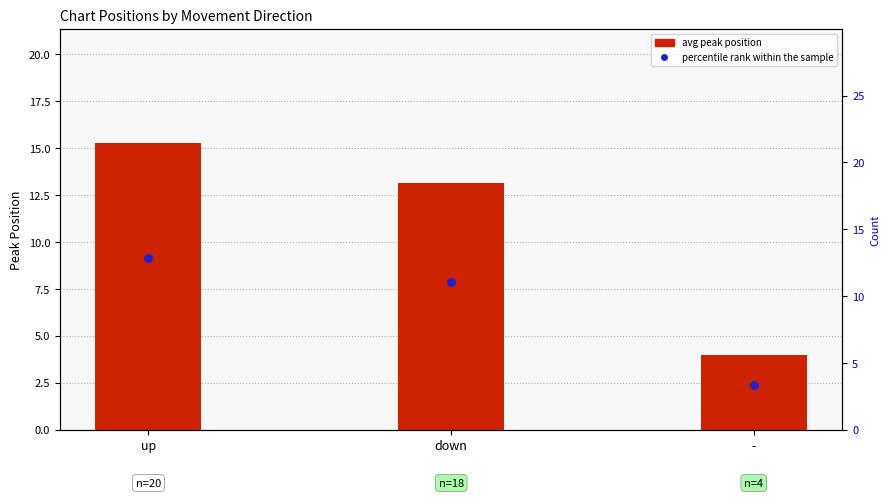

Which series reaches the maximum Y coordinate?

avg peak position